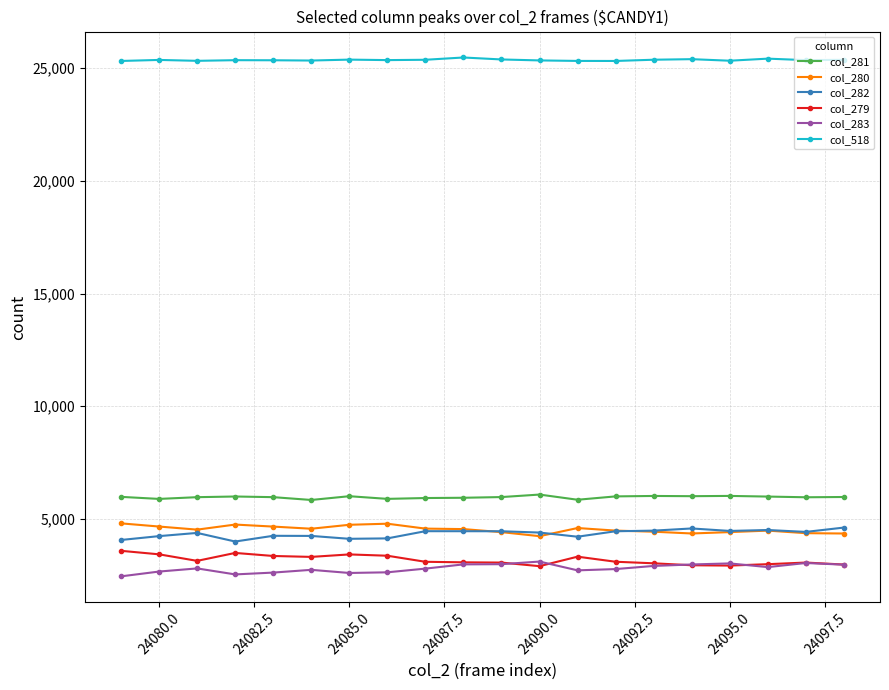

True or false: col_283 has more than 1 interior local peaks.

True